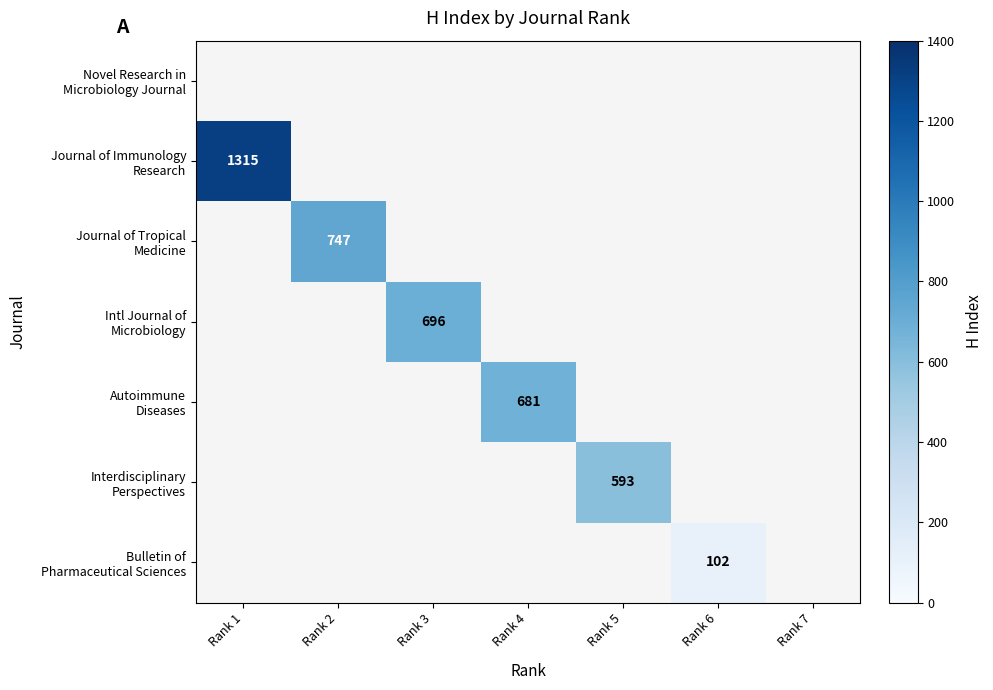

How many data points does each series have?

7